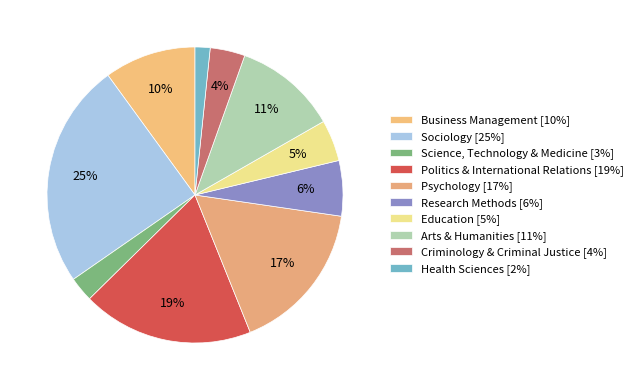

How many slices are in this pie chart?

10